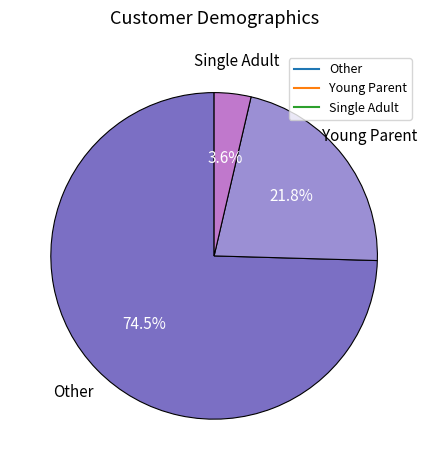

How many segments does this pie chart have?

3